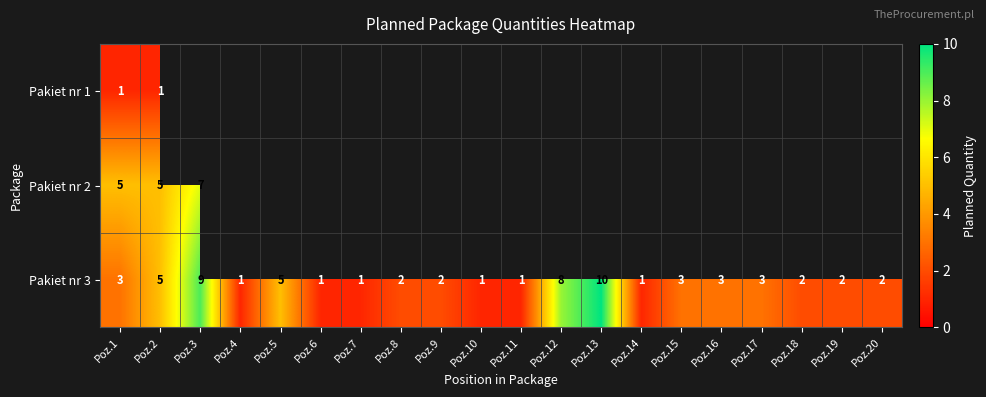

The Pakiet nr 3 series shows 3 at Poz.2. True or false?

False